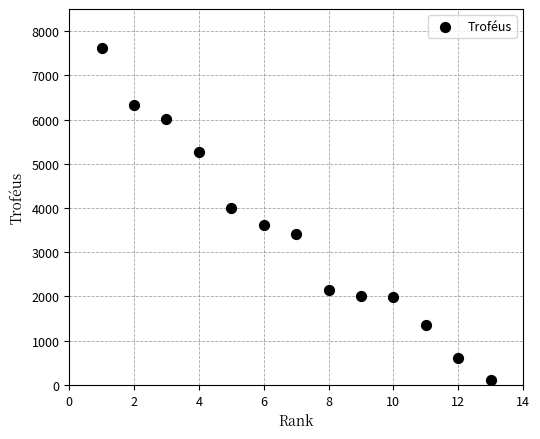

What is the range of X values (max minus min)?

12